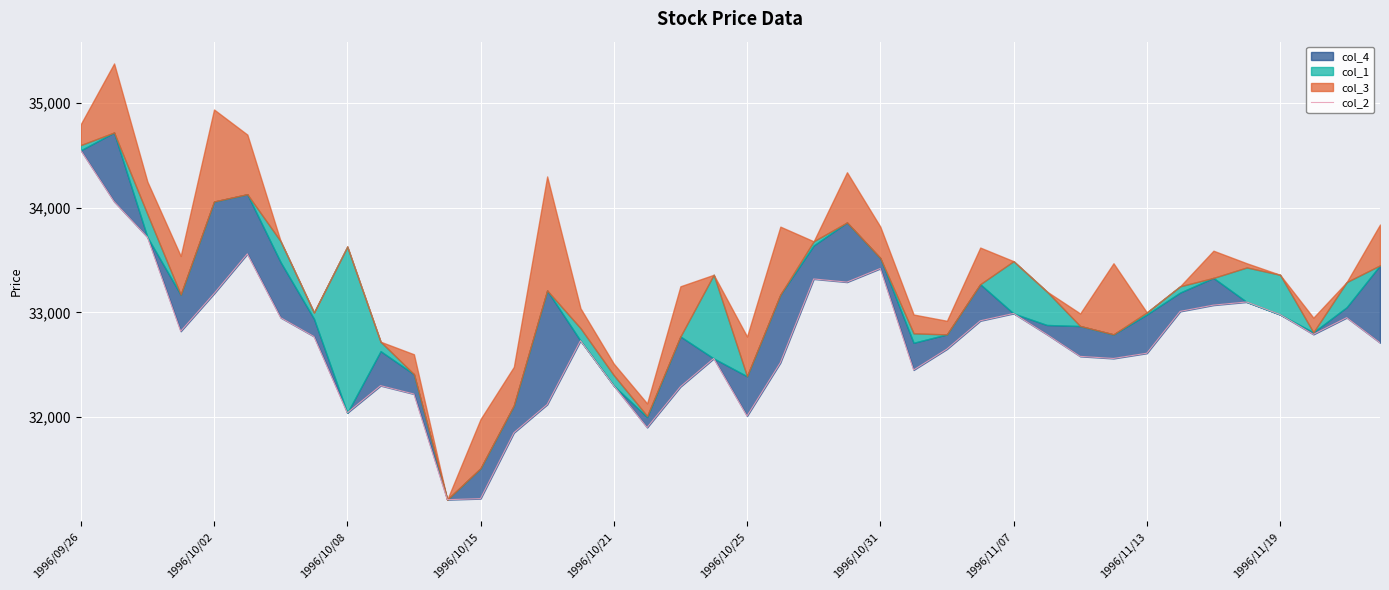

What is the value of the 18th point from the left?

31900